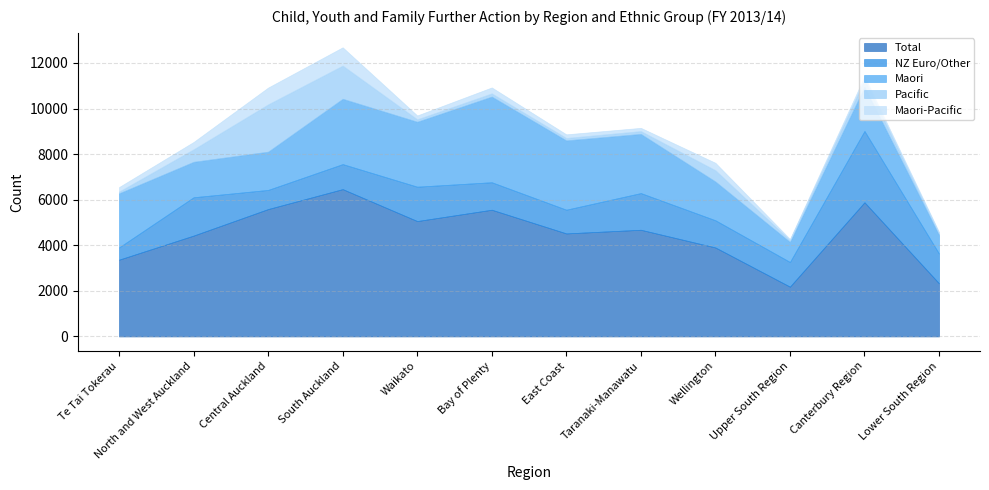

Reading left to right, list all the values displayed in this chart.

Total: 3369	4426	5589	6464	5063	5560	4521	4681	3905	2186	5887	2332
NZ Euro/Other: 538	1681	840	1098	1508	1206	1041	1610	1193	1083	3130	1305
Maori: 2374	1556	1679	2866	2849	3758	3040	2595	1701	881	1935	818
Pacific: 76	548	2075	1455	107	140	106	124	495	80	319	76
Maori-Pacific: 196	321	735	801	168	260	159	141	324	49	139	56